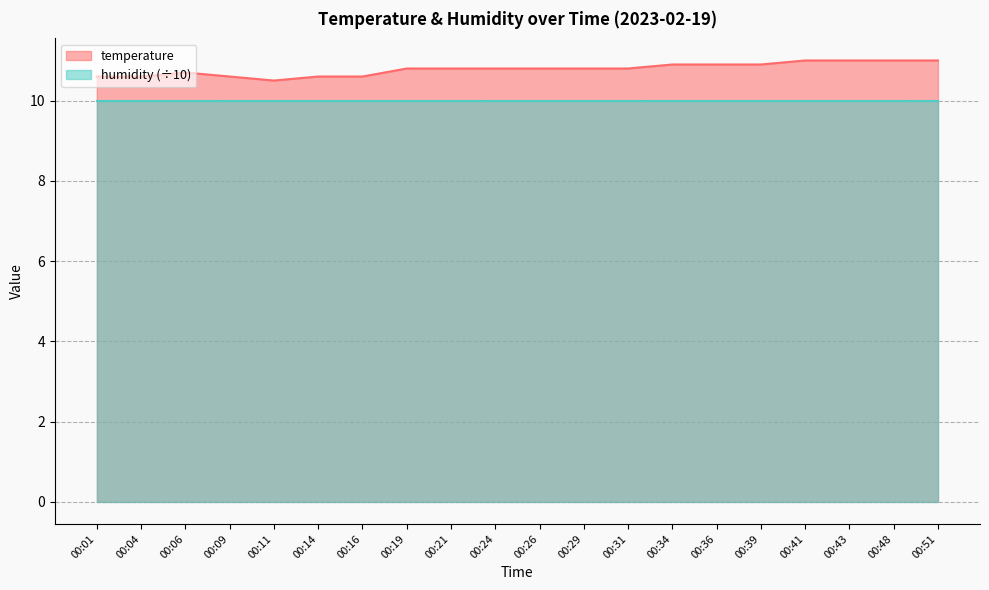

Which category has the lowest value across all series?

00:11